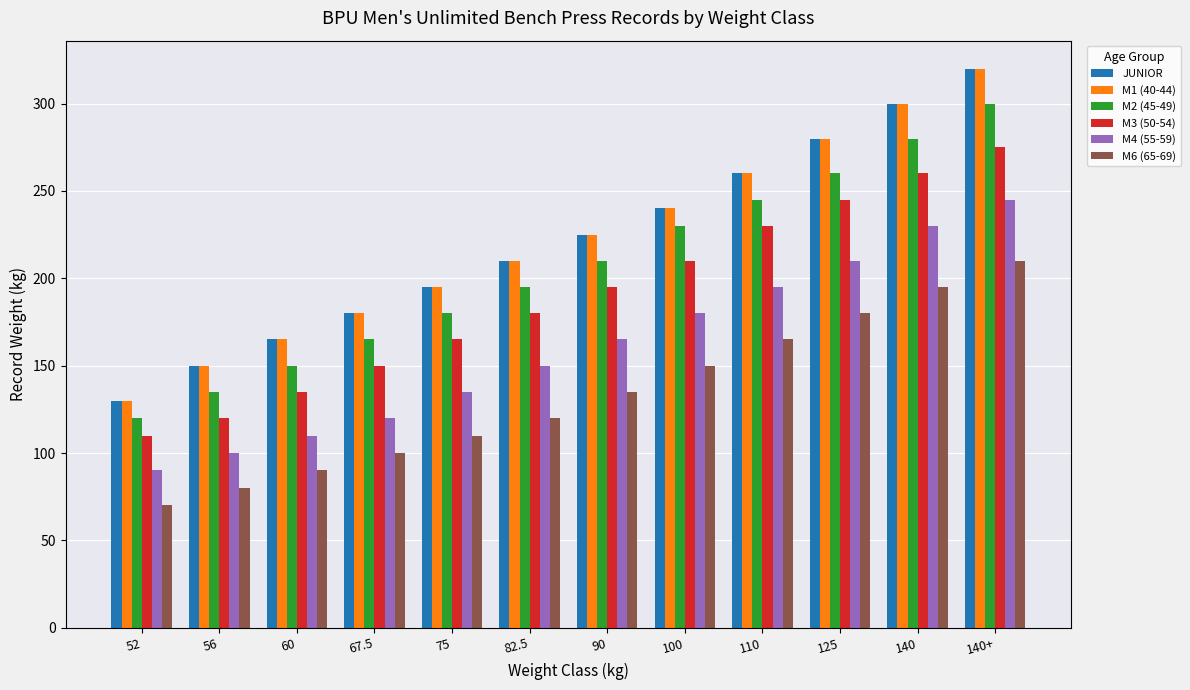

The M2 (45-49) series shows 259 at 82.5. True or false?

False